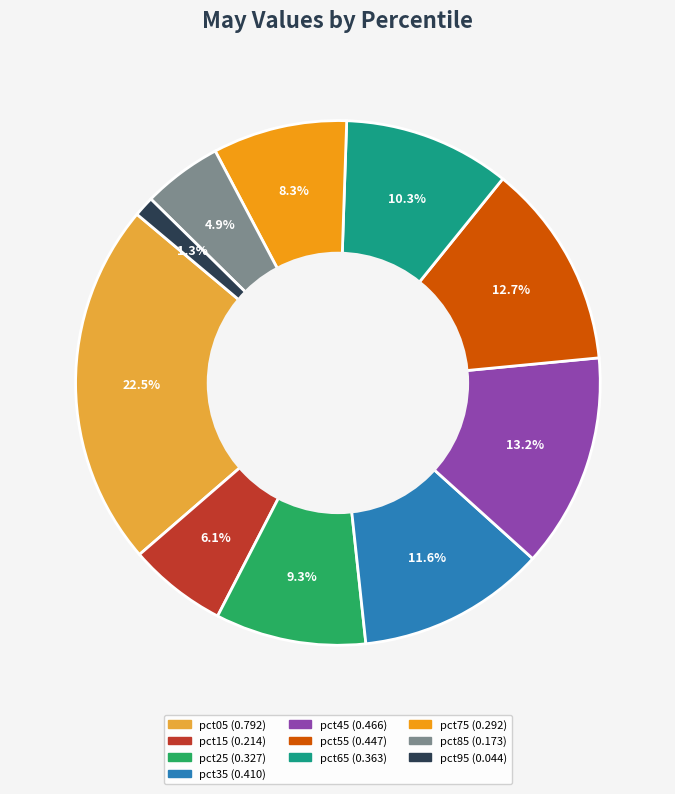

To the nearest percent, what portion does pct45 represent?

13%